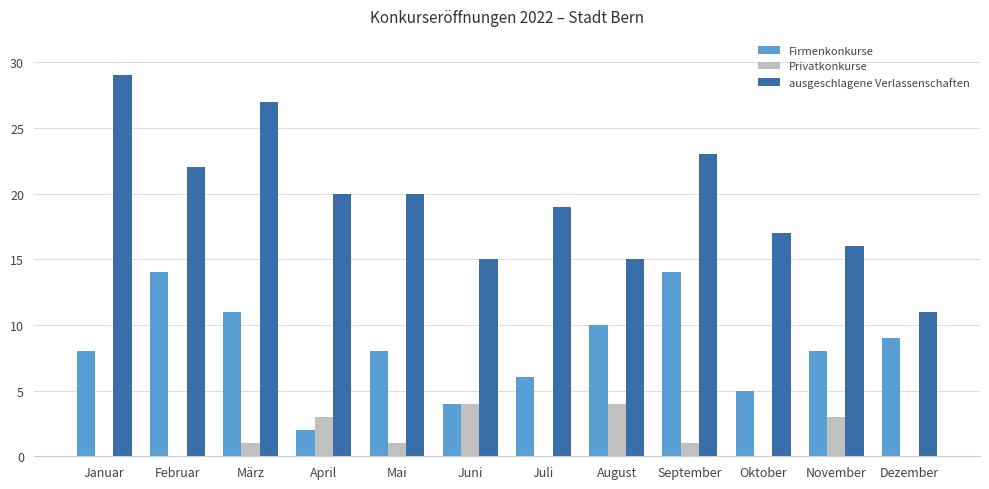

What is the sum of all ausgeschlagene Verlassenschaften values?

234